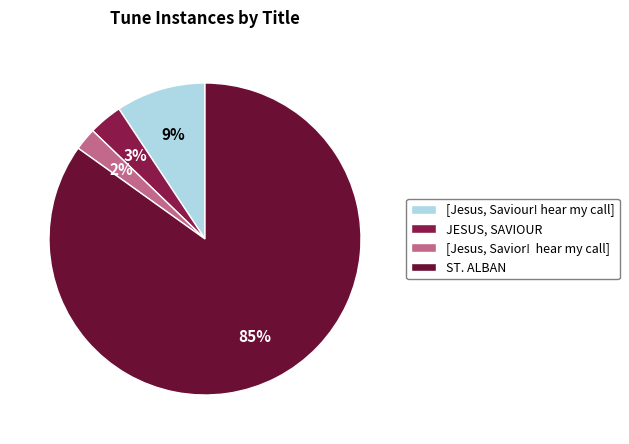

Which category has the biggest portion of the pie?

ST. ALBAN